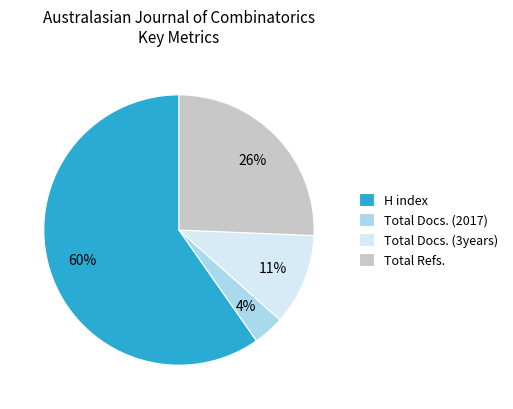

What percentage is the Total Refs. slice, to the nearest percent?

26%